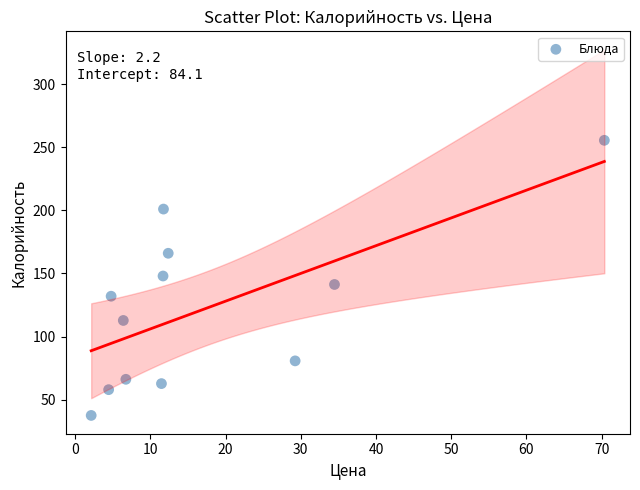

What is the average X value?

17.2